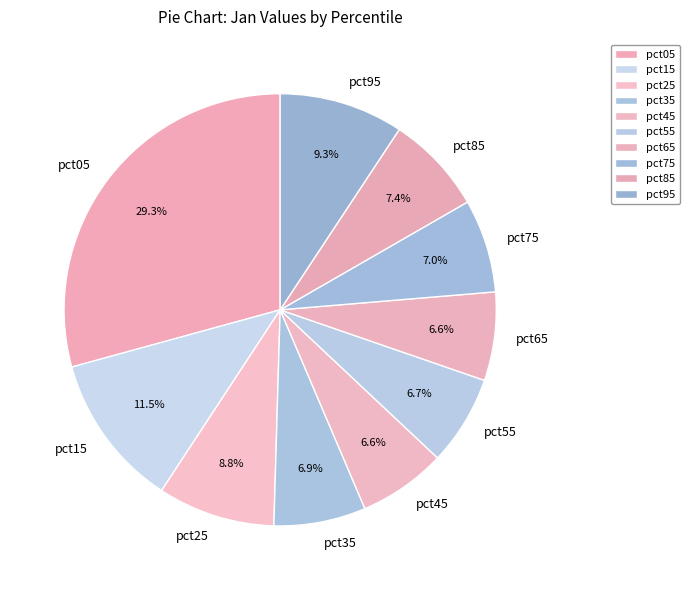

What percentage is the pct35 slice, to the nearest percent?

7%